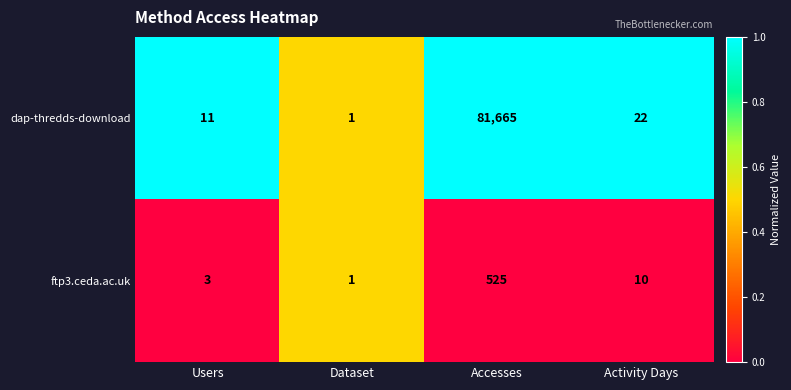

At which category is the sum across all series the highest?

Accesses